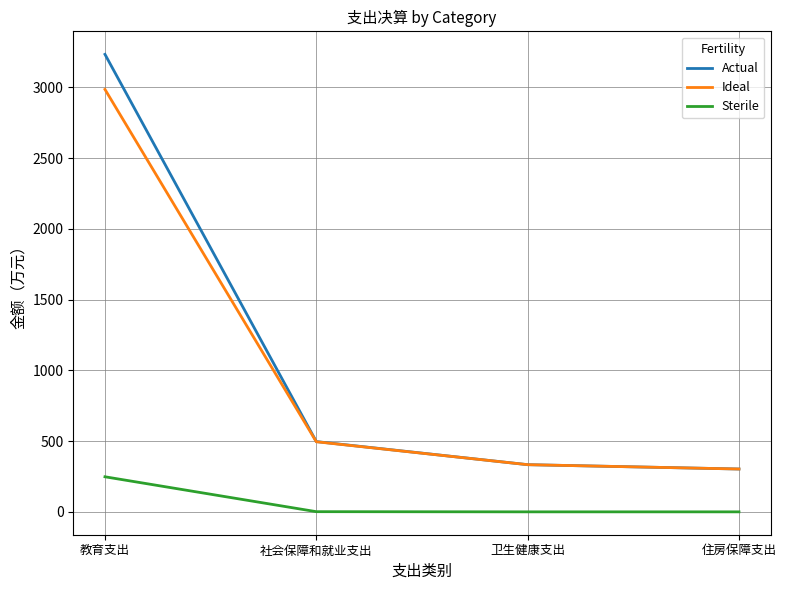

At which category is the sum across all series the highest?

教育支出